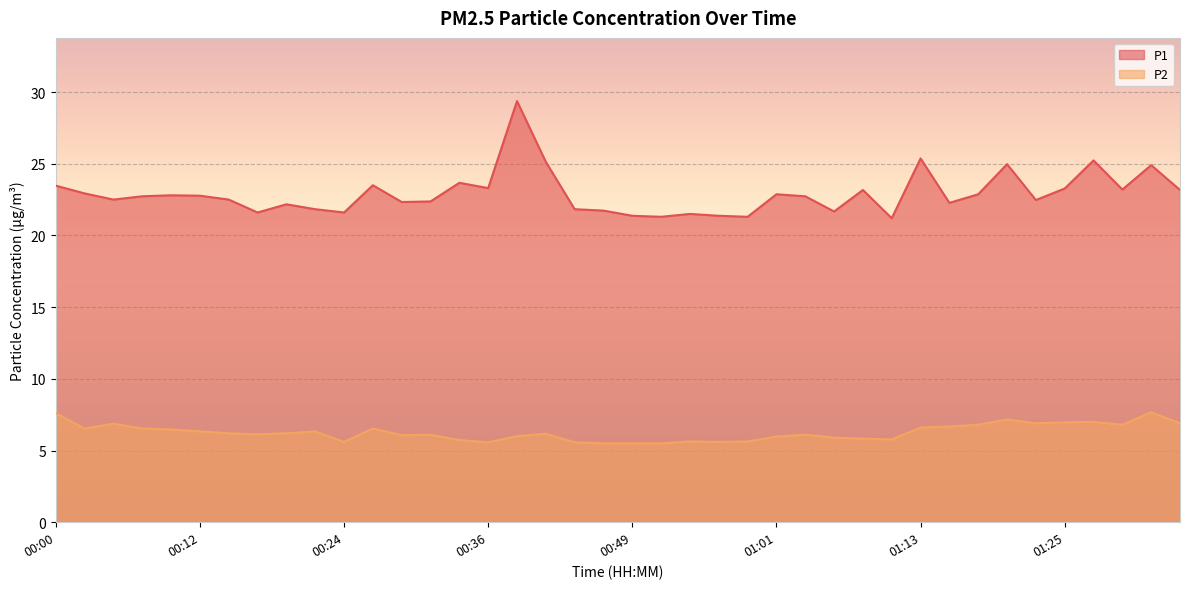

Does the chart display data point markers on the line(s)?

No